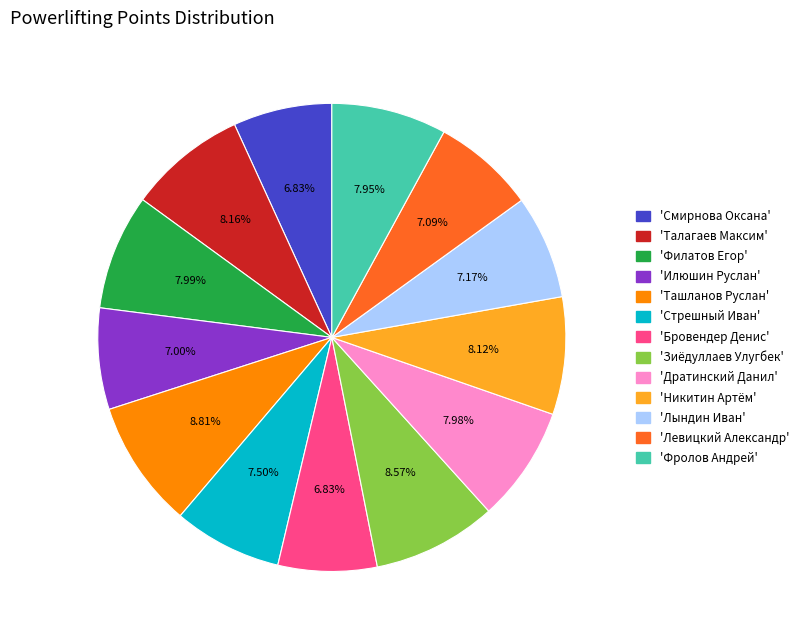

Is there any slice that represents more than half of the pie?

No